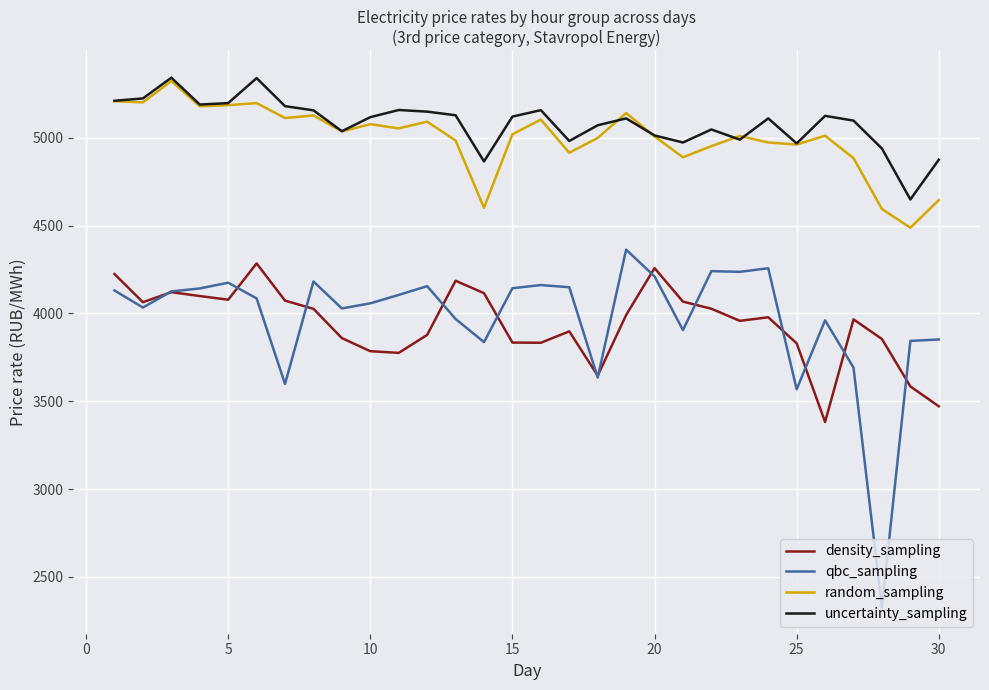

What is the lowest value of the qbc_sampling series?

2326.4